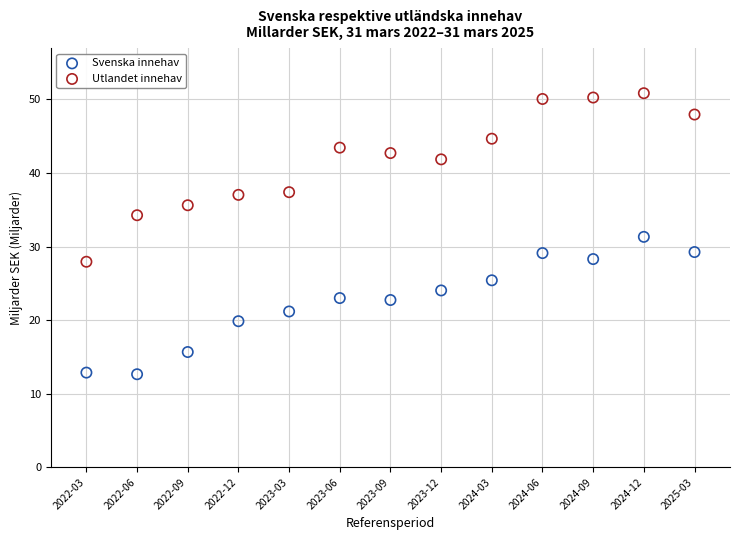

Which series reaches the minimum Y coordinate?

Svenska innehav